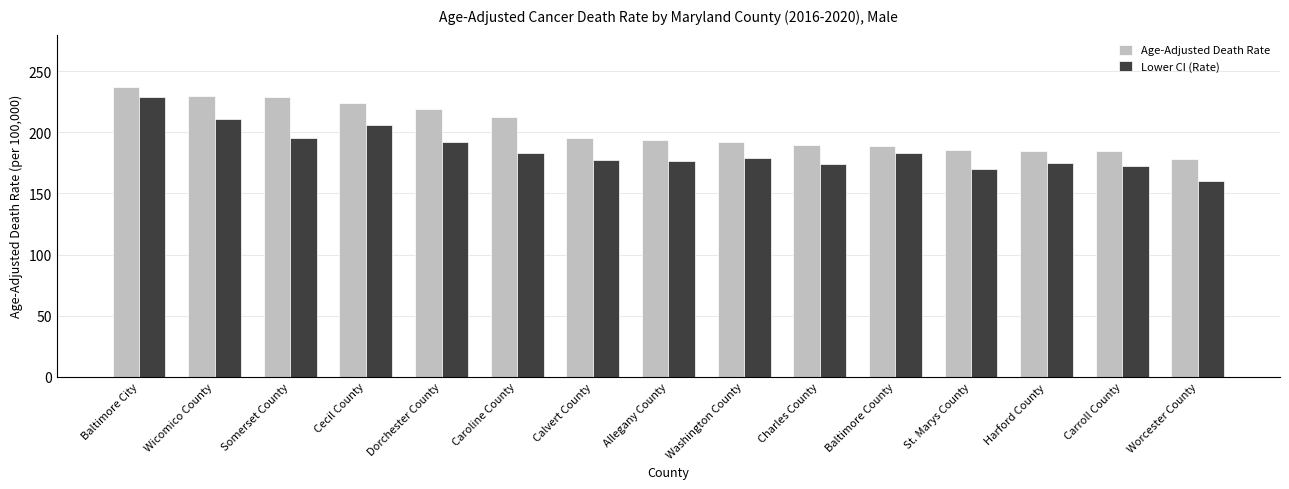

At which label does Age-Adjusted Death Rate reach its peak?

Baltimore City